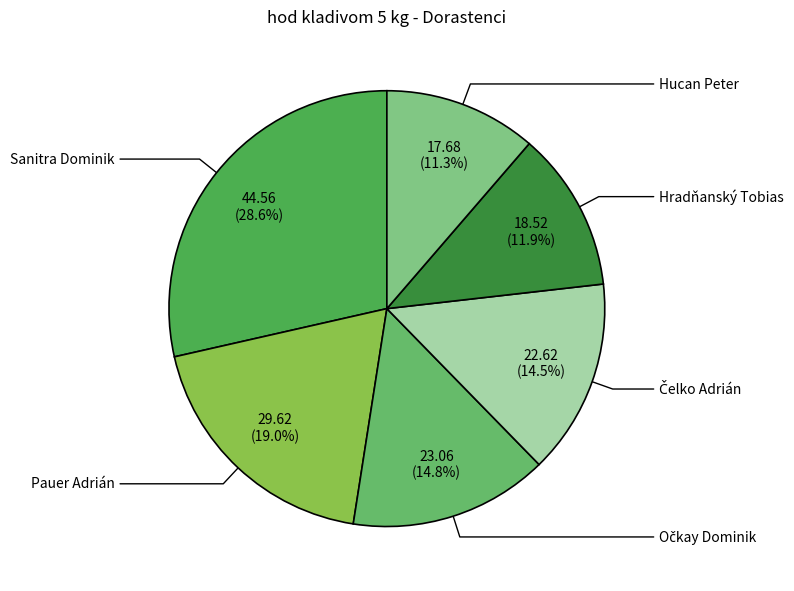

Is Pauer Adrián the majority of the pie?

No